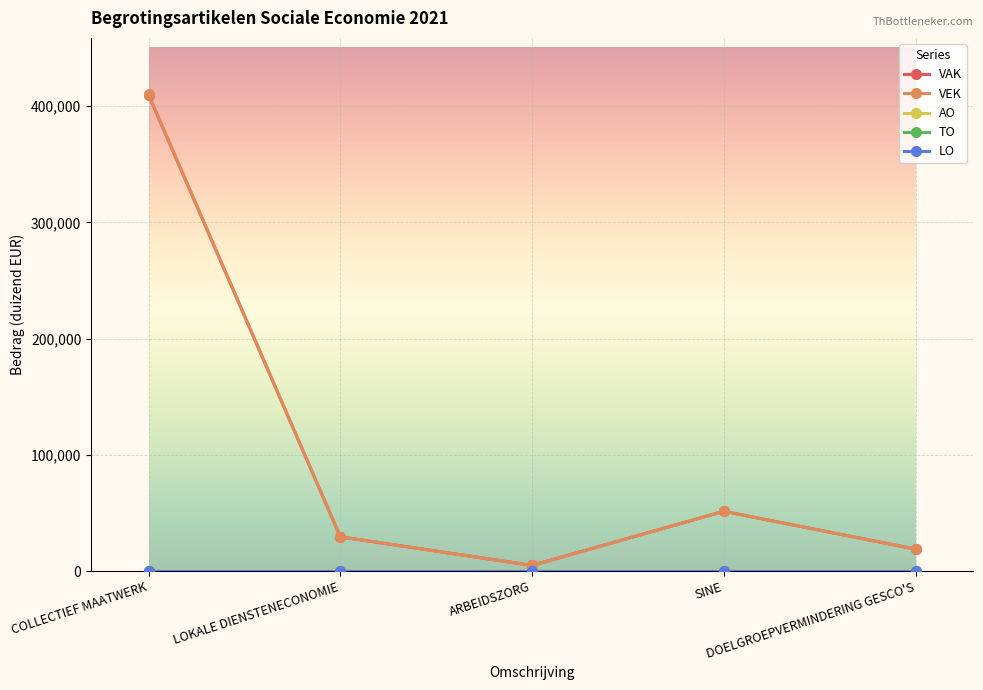

What is the difference between the highest and lowest values at DOELGROEPVERMINDERING GESCO'S?

18928